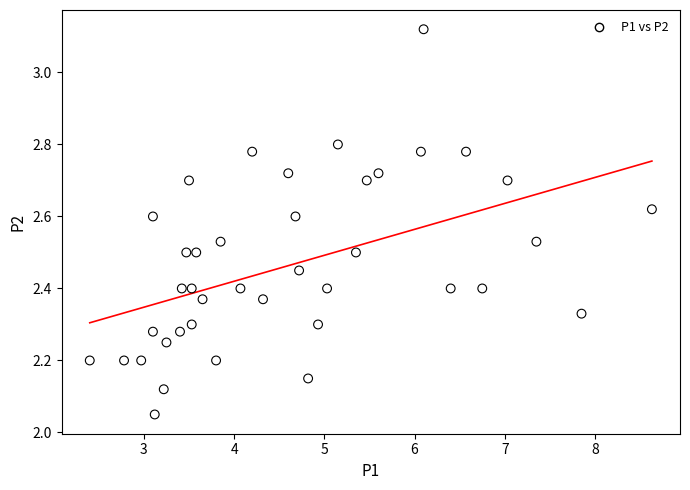

What is the range of X values (max minus min)?

6.2